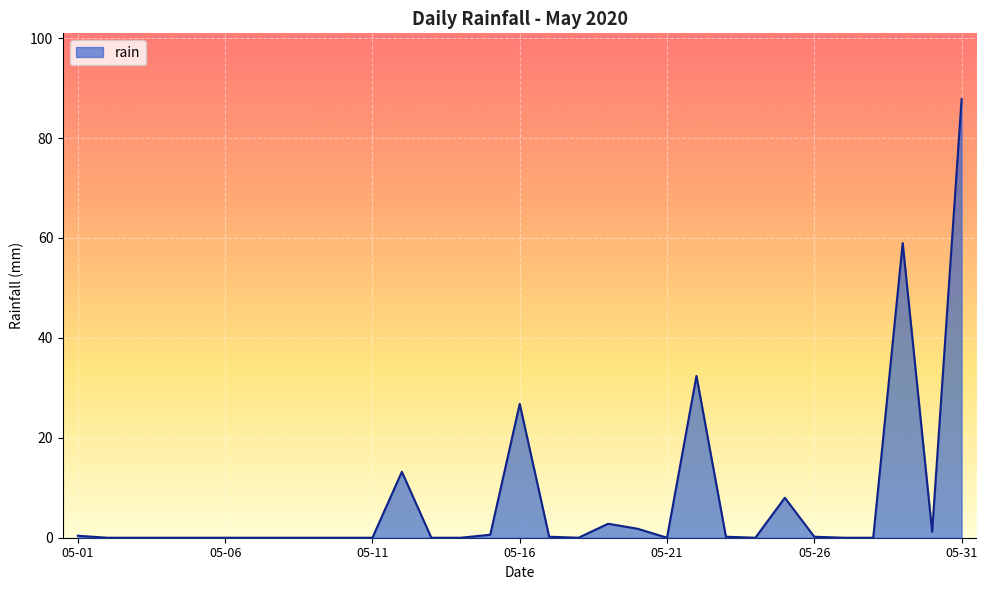

What is the maximum value shown in the chart?

87.8